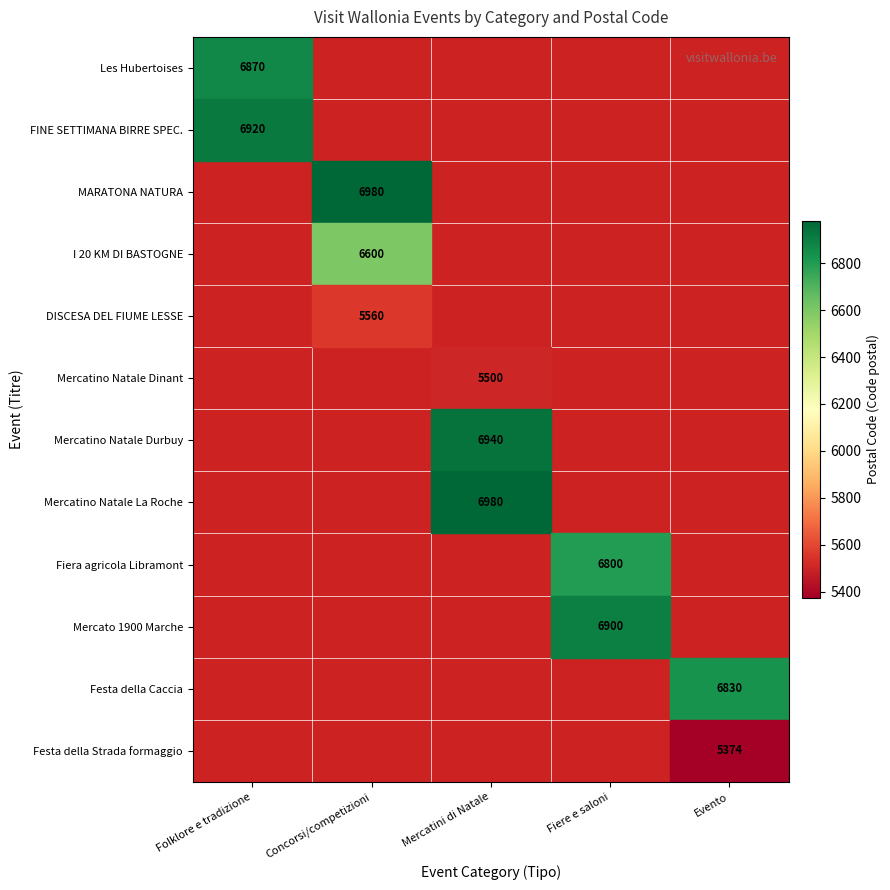

At how many categories does at least one series exceed 6730?

5